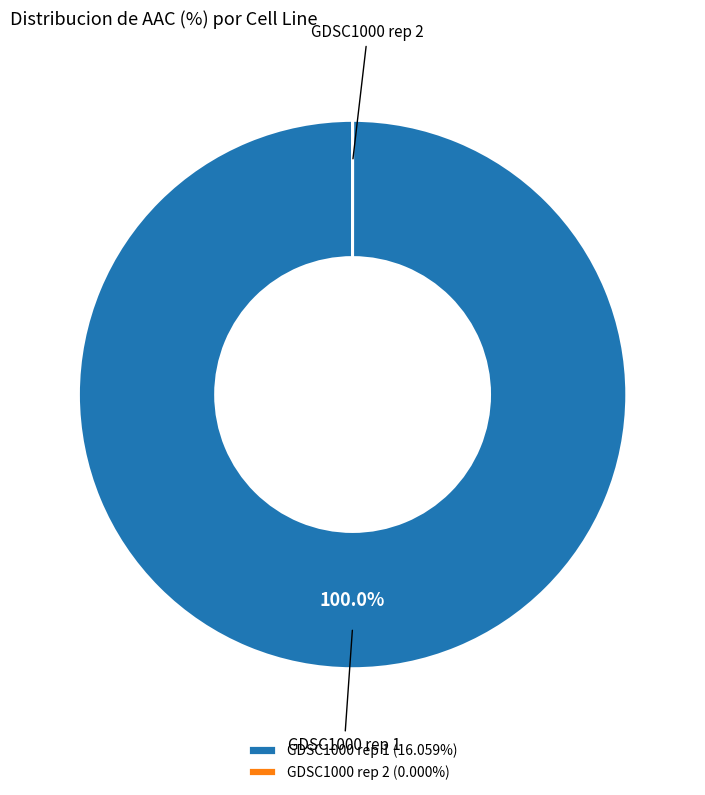

Does any single category account for the majority?

Yes